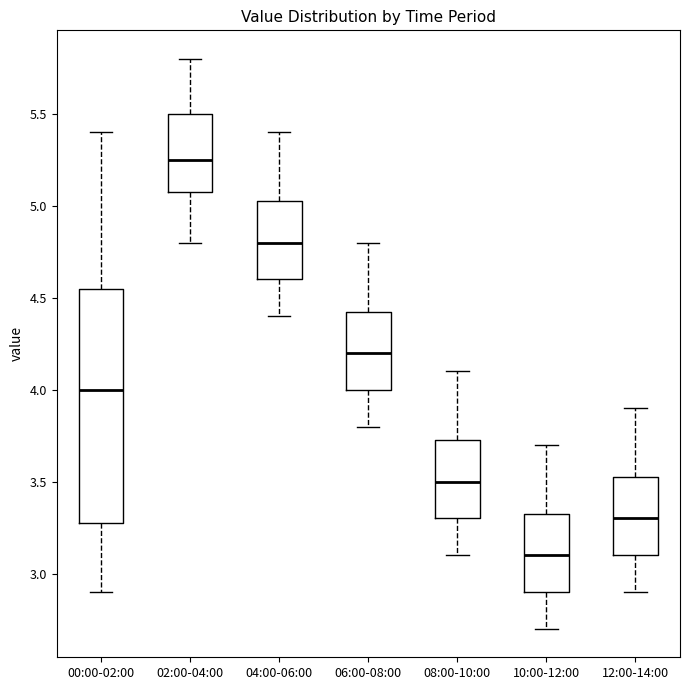

Where is the upper edge of the box for 10:00-12:00 on the y-axis? The values are not printed on the chart, so give them approximately, as read against the axis.

3.35